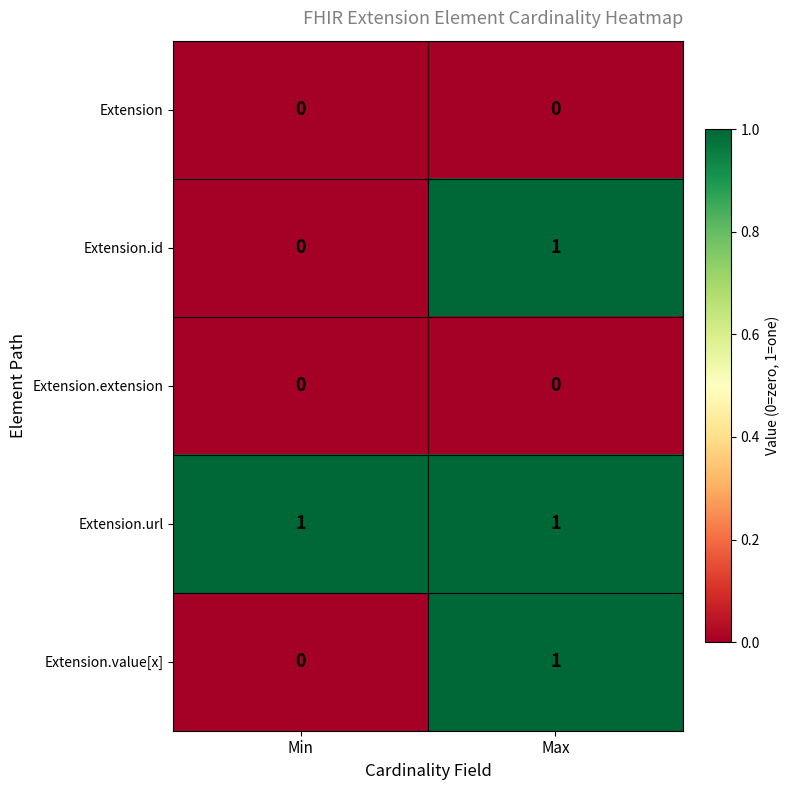

Which category has the lowest value in the Extension.value[x] series?

Min